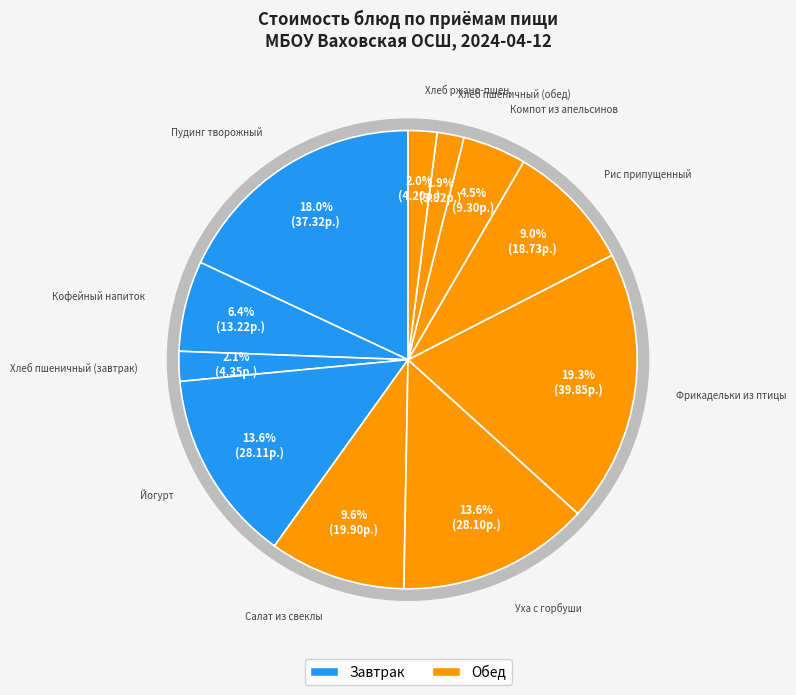

Rank the categories by value from highest to lowest.

Фрикадельки из птицы, Пудинг творожный, Йогурт, Уха с горбуши, Салат из свеклы, Рис припущенный, Кофейный напиток, Компот из апельсинов, Хлеб пшеничный (завтрак), Хлеб ржано-пшен., Хлеб пшеничный (обед)